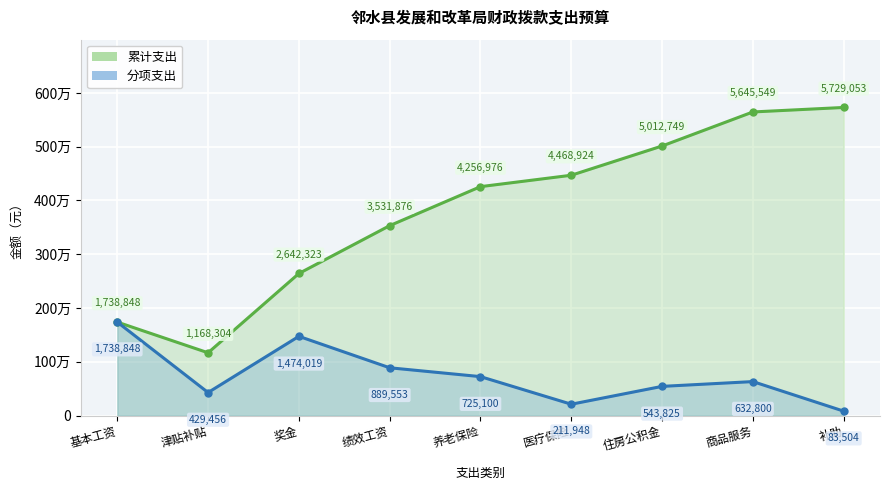

True or false: 分项支出 has more than 1 interior local peaks.

True